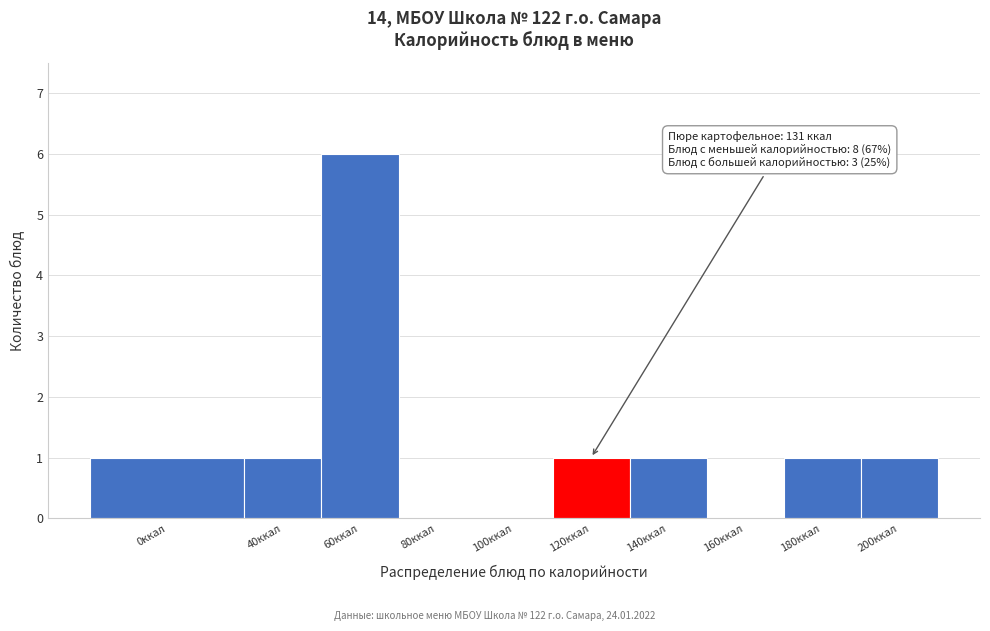

Reading left to right, list all the values displayed in this chart.

0ккал=1	40ккал=1	60ккал=6	80ккал=0	100ккал=0	120ккал=1	140ккал=1	160ккал=0	180ккал=1	200ккал=1